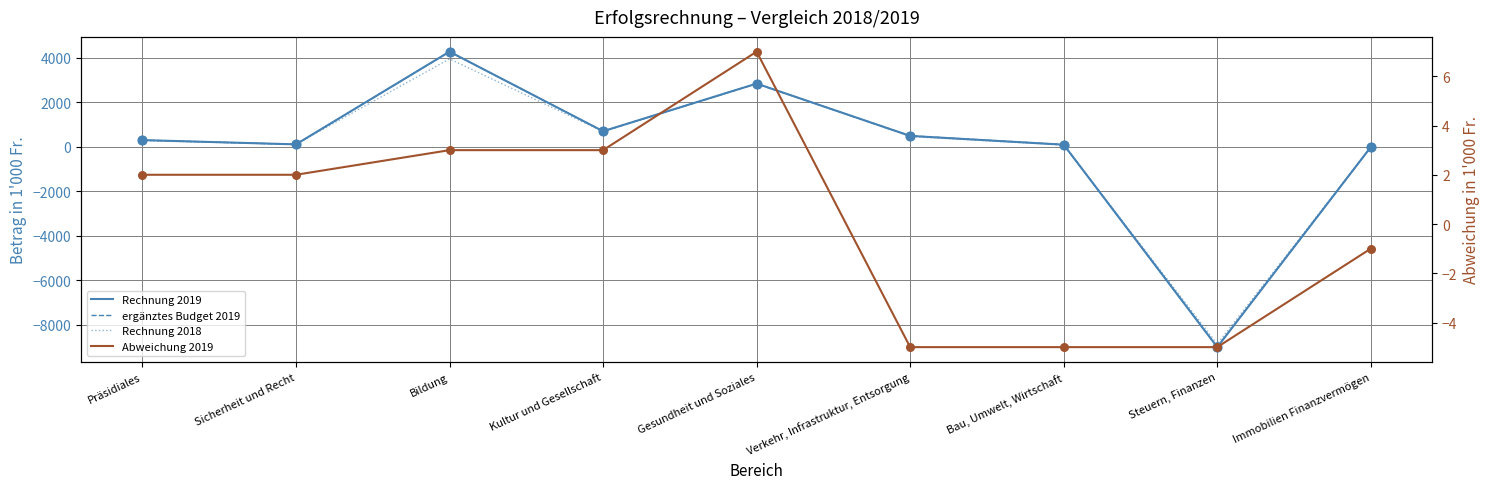

Which series contains the highest Y value?

Rechnung 2019